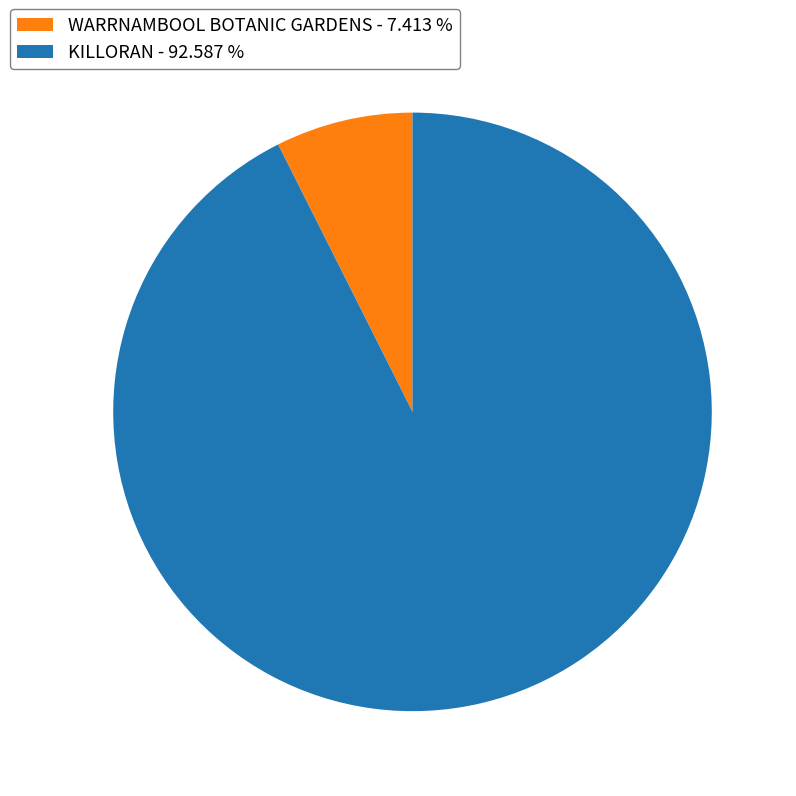

Which slice is the largest?

KILLORAN